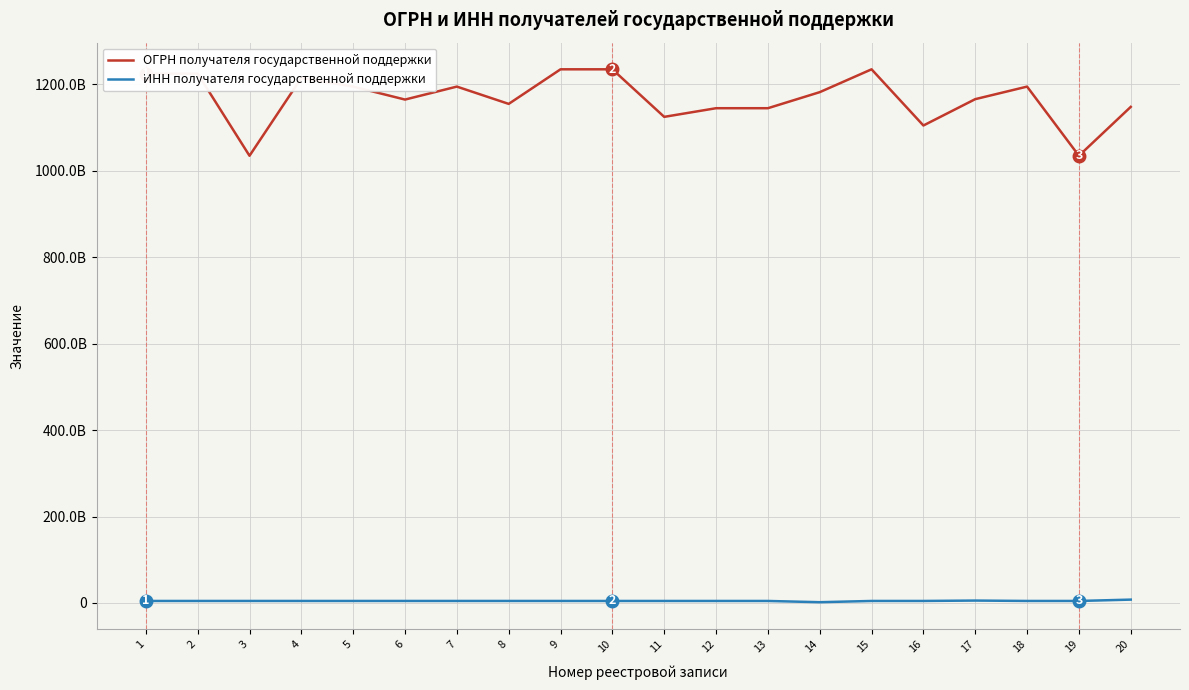

Which category has the highest value across all series?

15